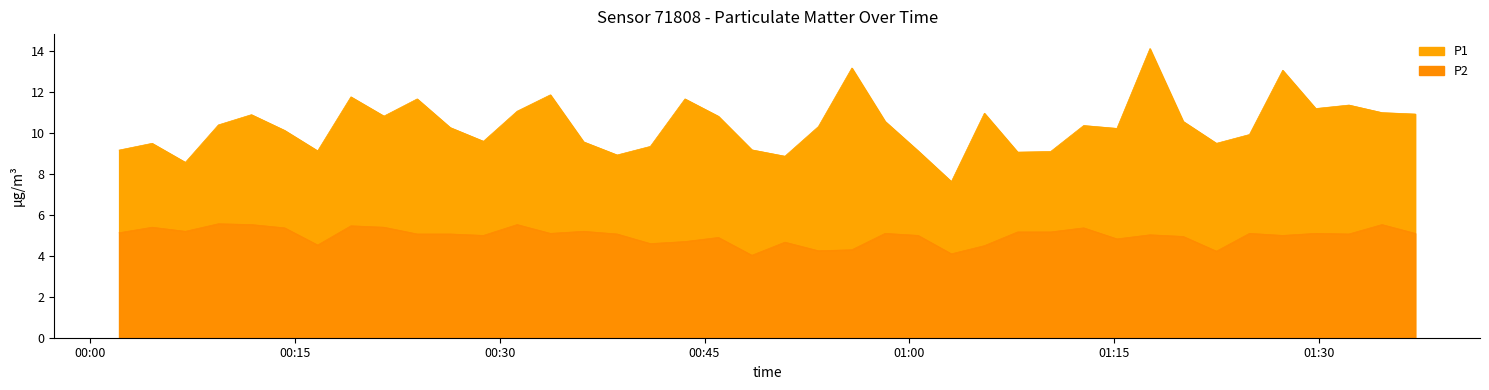

True or false: P2 and P1 intersect in this chart.

False